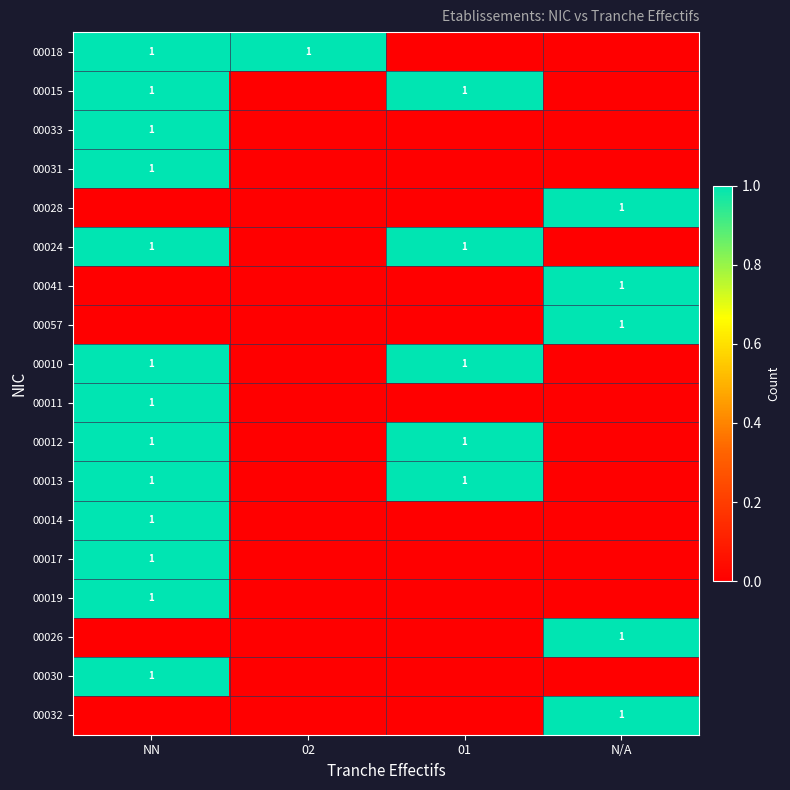

The value of 00018 at 02 is 2. True or false?

False